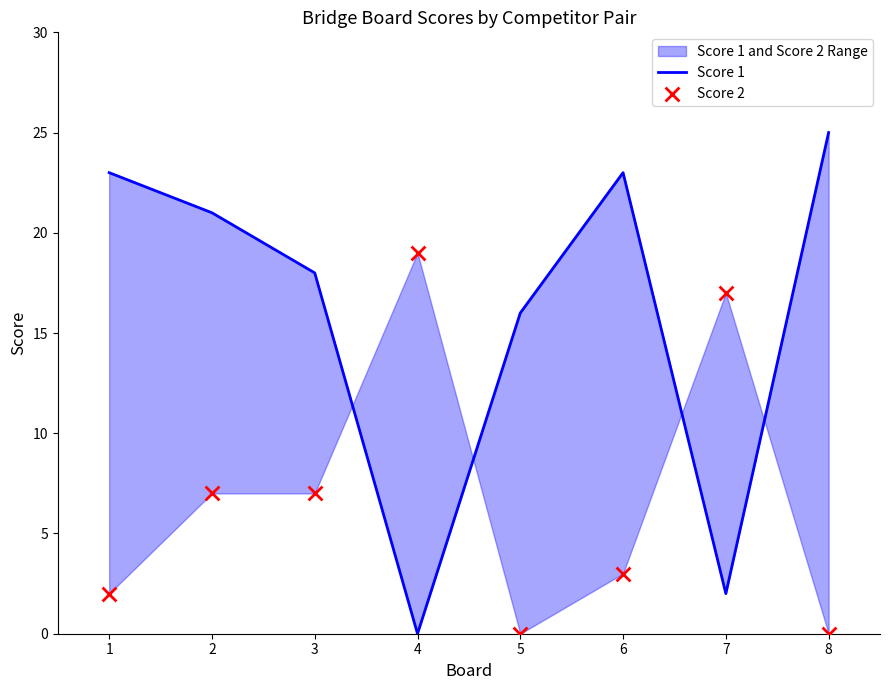

Is the value of Score 2 at 7 greater than the value of Score 1 at 6?

No